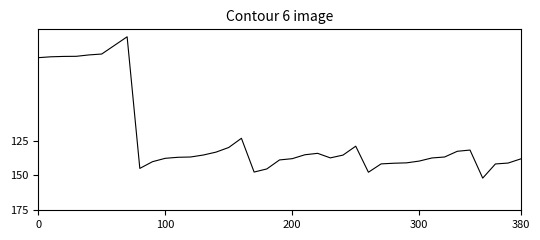

What is the difference between the maximum and minimum values?

101.5